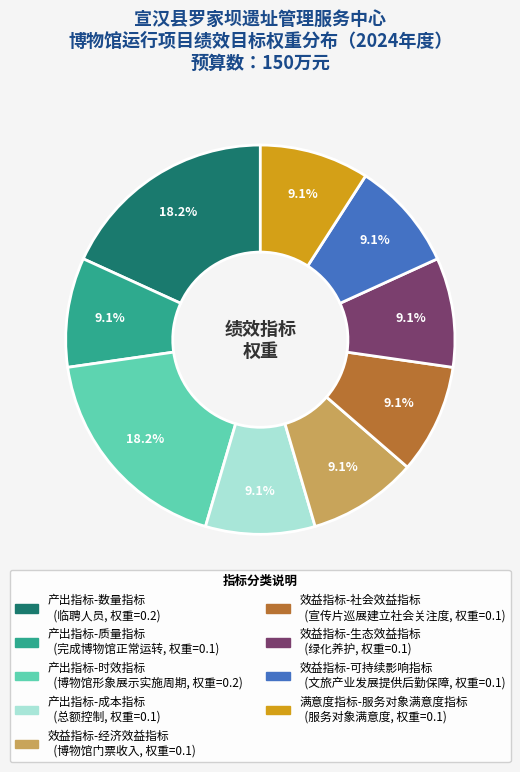

Is there any slice that represents more than half of the pie?

No